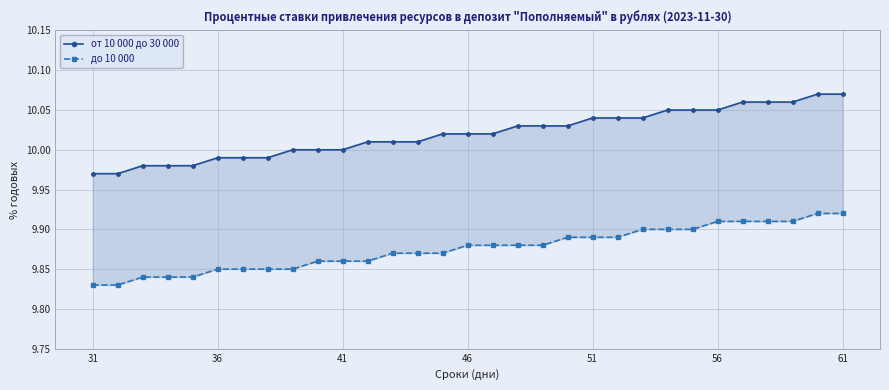

Reading left to right, what are all the values shown in this chart?

от 10 000 до 30 000: 10.0	10.0	10.0	10.0	10.0	10.0	10.0	10.0	10.0	10.0	10.0	10.0	10.0	10.0	10.0	10.0	10.0	10.0	10.0	10.0	10.0	10.0	10.0	10.1	10.1	10.1	10.1	10.1	10.1	10.1	10.1
до 10 000: 9.8	9.8	9.8	9.8	9.8	9.8	9.8	9.8	9.8	9.9	9.9	9.9	9.9	9.9	9.9	9.9	9.9	9.9	9.9	9.9	9.9	9.9	9.9	9.9	9.9	9.9	9.9	9.9	9.9	9.9	9.9